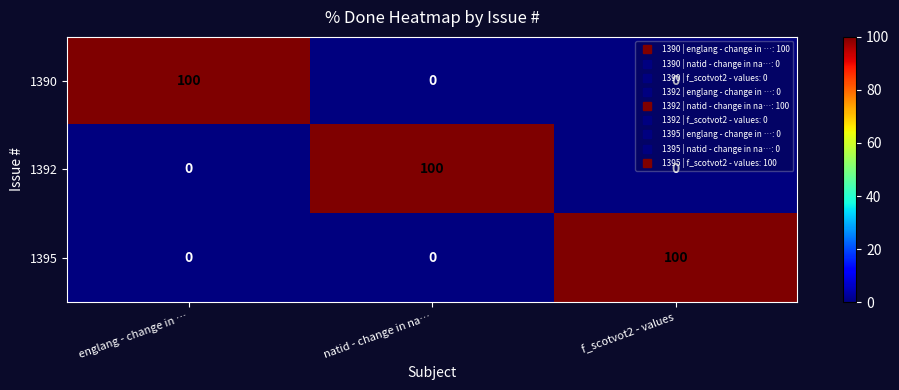

What is the difference between the maximum and second lowest values in the 1390 series?

100